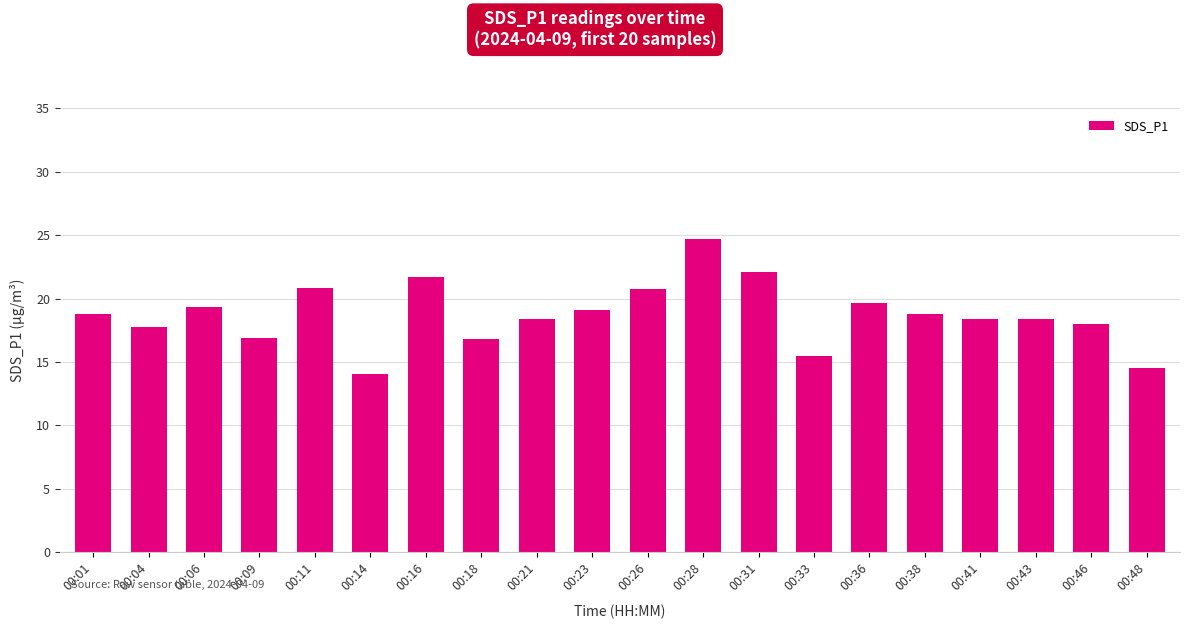

At which category does the chart reach its peak across all series?

00:28